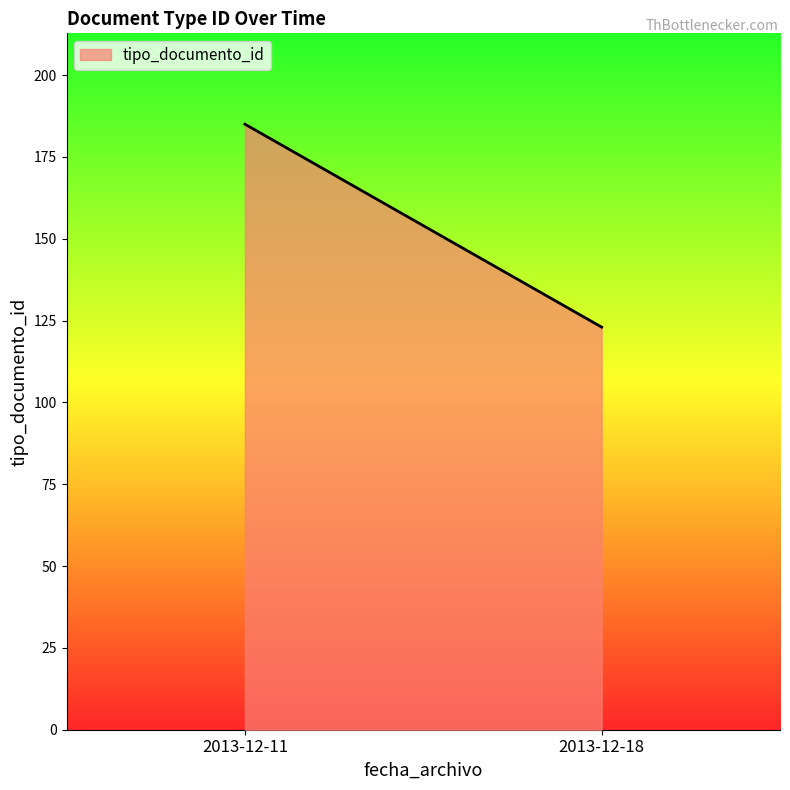

What is the sum of all values?

308